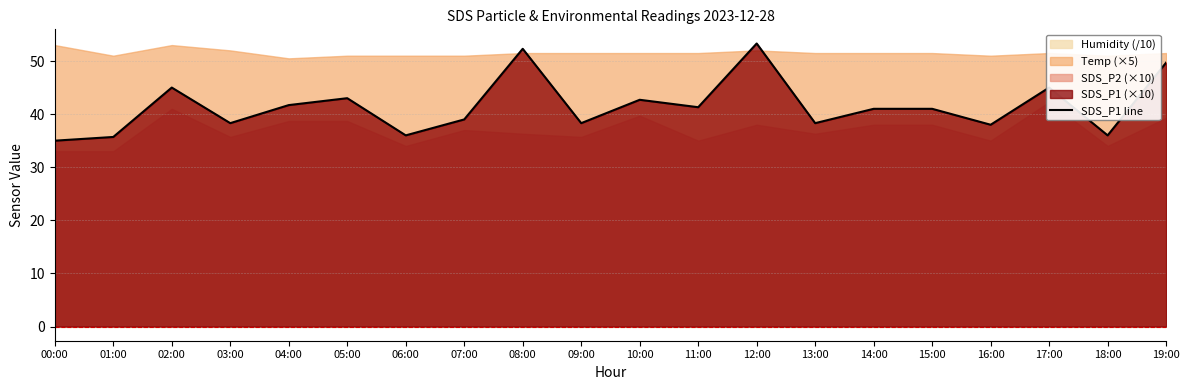

How many values exceed 41?

9